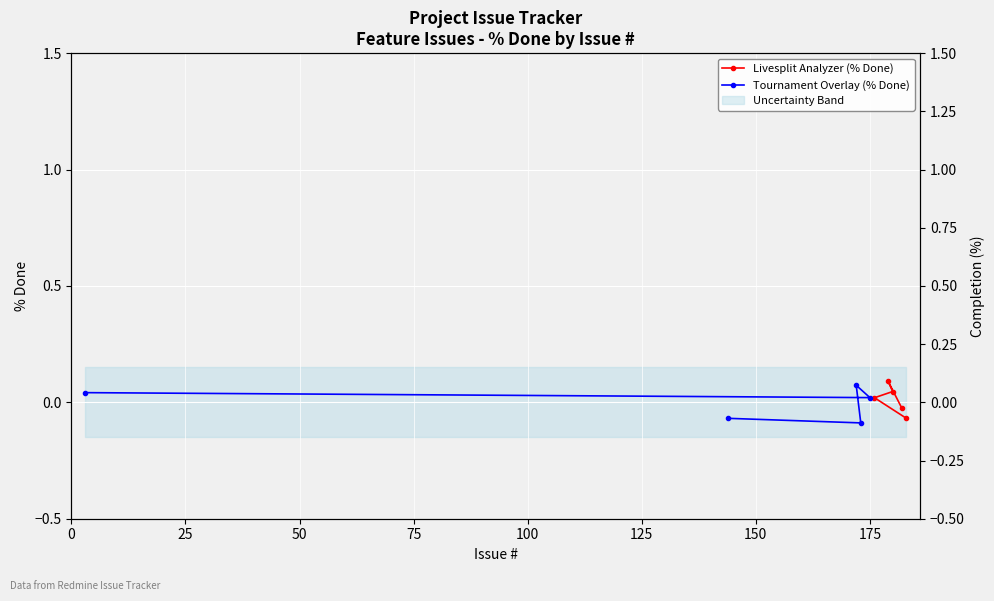

What is the value of the Livesplit Analyzer (% Done) point at the 2nd from the left?

0.1